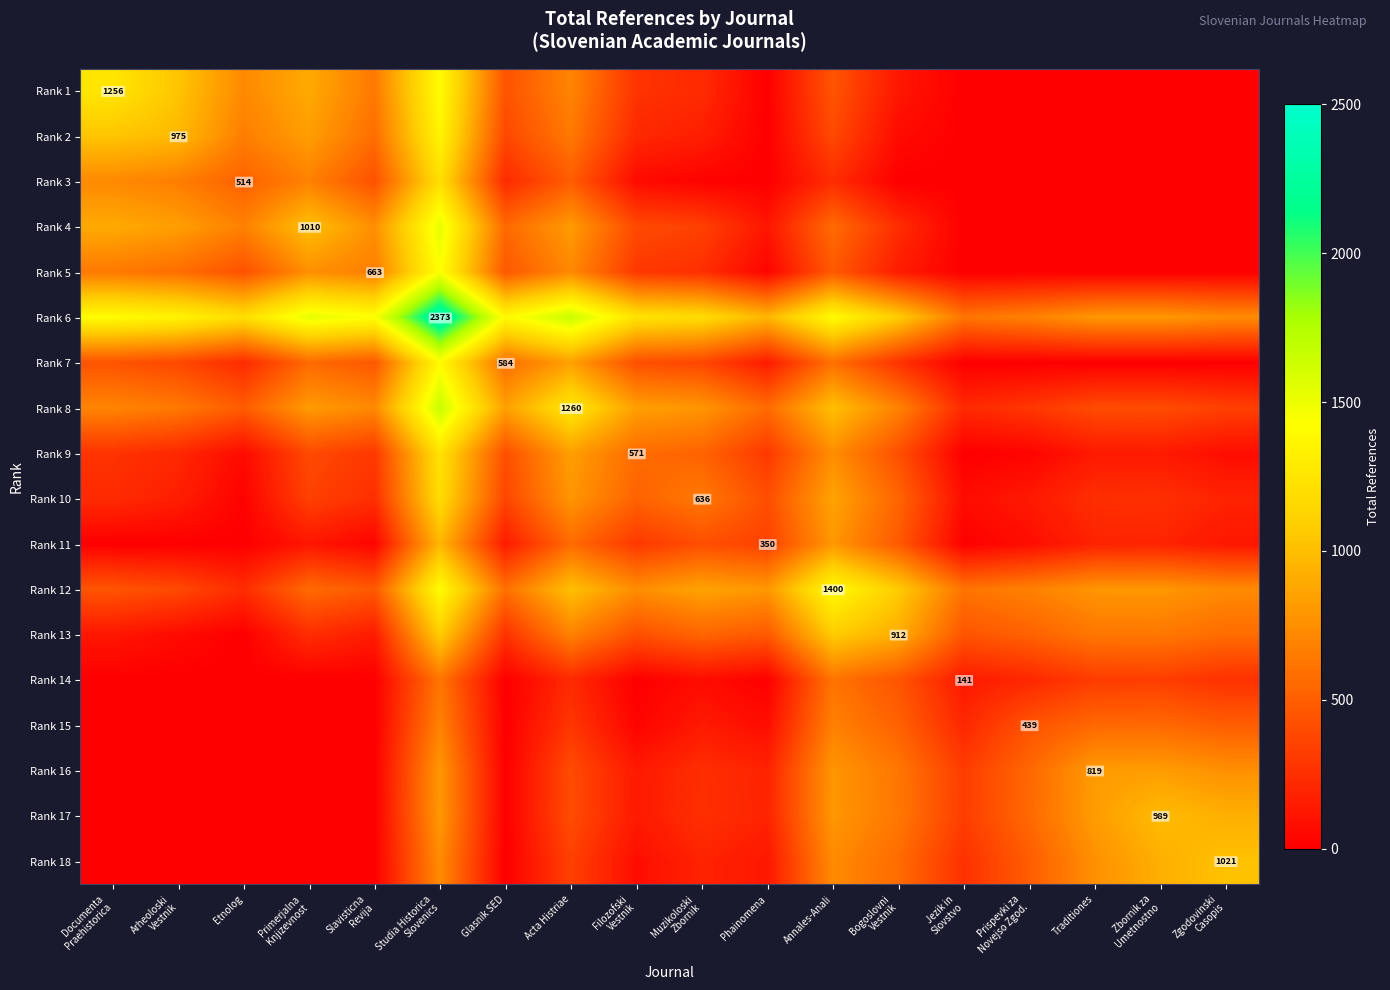

What is the approximate value of Rank 10 at Bogoslovni Vestnik?

534.0